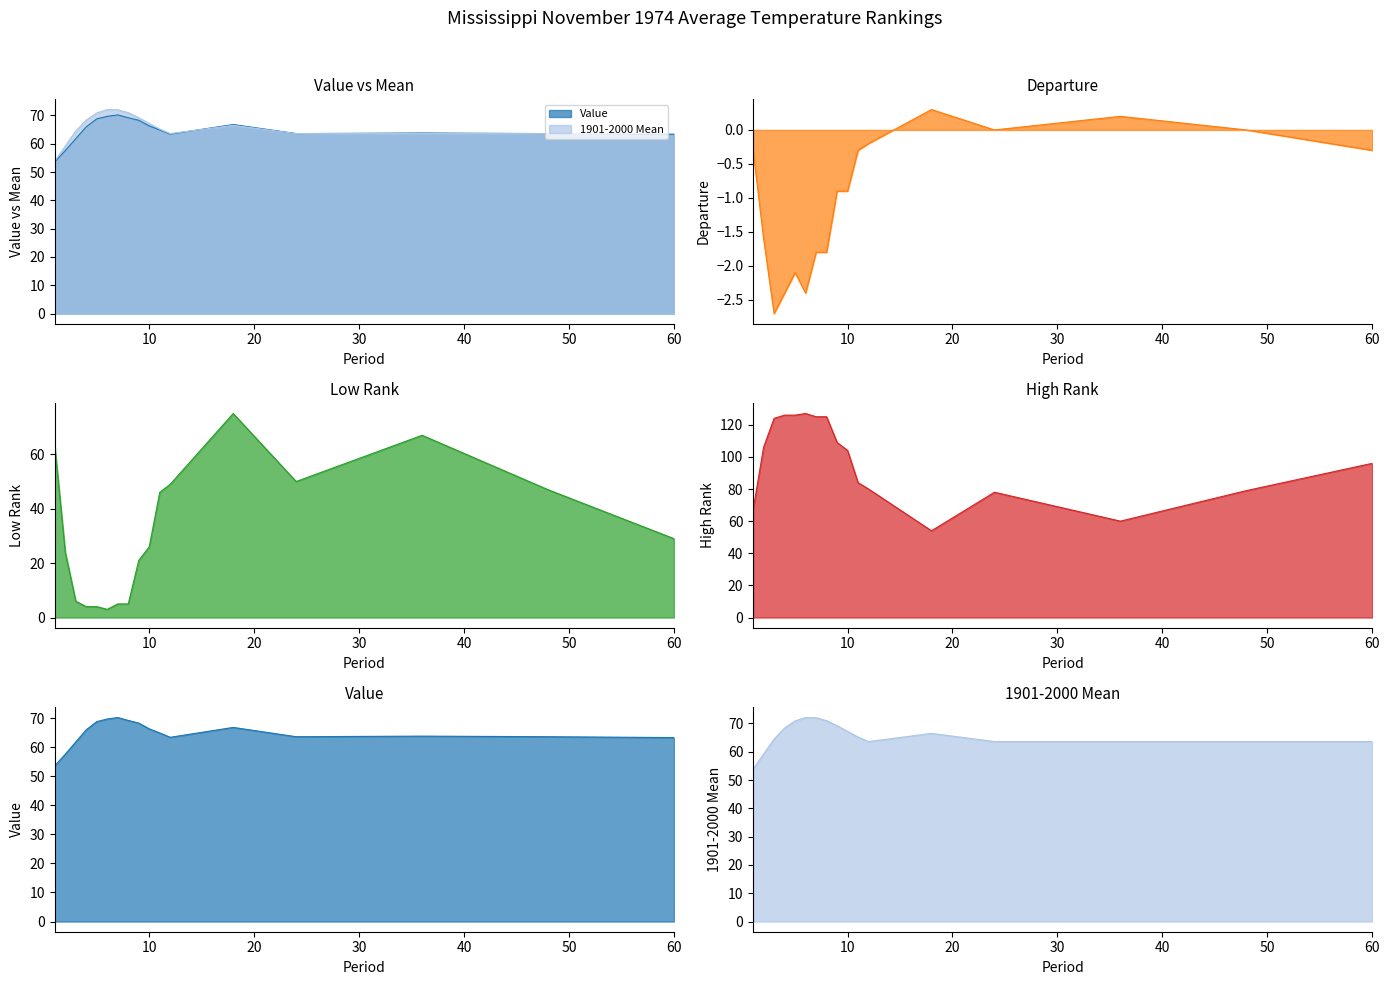

At which category does 1901-2000 Mean reach its first local peak?

6